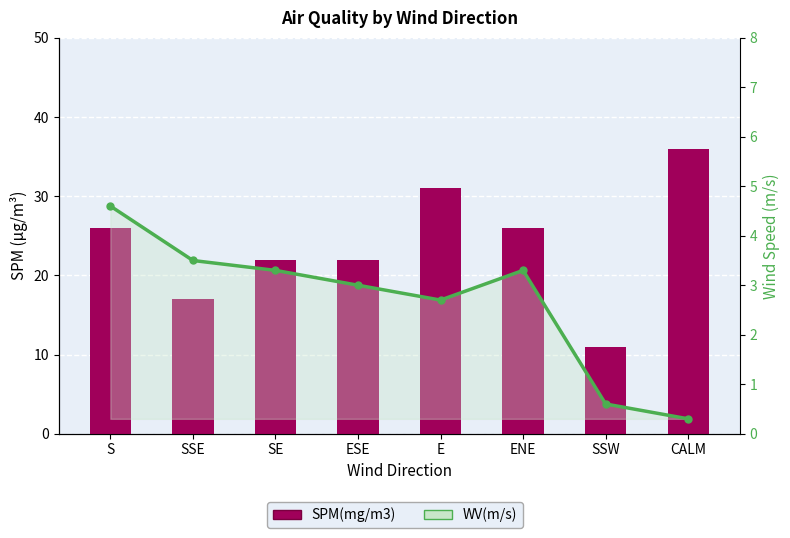

Reading left to right, what are all the values shown in this chart?

SPM(mg/m3): S=26.0	SSE=17.0	SE=22.0	ESE=22.0	E=31.0	ENE=26.0	SSW=11.0	CALM=36.0
WV(m/s): S=4.6	SSE=3.5	SE=3.3	ESE=3.0	E=2.7	ENE=3.3	SSW=0.6	CALM=0.3